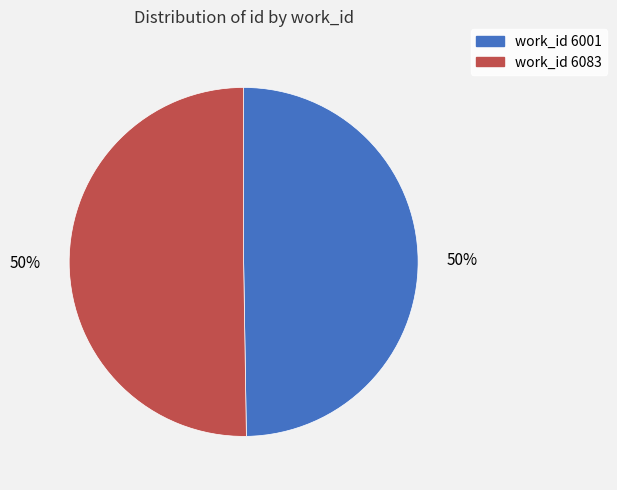

To the nearest percent, what is the average slice percentage?

50%